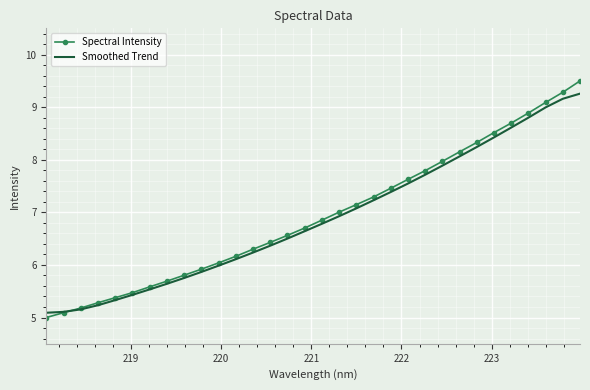

Reading left to right, what are all the values shown in this chart?

Spectral Intensity: 5.0	5.1	5.2	5.3	5.4	5.5	5.6	5.7	5.8	5.9	6.0	6.2	6.3	6.4	6.6	6.7	6.9	7.0	7.1	7.3	7.5	7.6	7.8	8.0	8.2	8.3	8.5	8.7	8.9	9.1	9.3	9.5
Smoothed Trend: 5.1	5.1	5.2	5.2	5.3	5.4	5.5	5.6	5.8	5.9	6.0	6.1	6.2	6.4	6.5	6.6	6.8	6.9	7.1	7.2	7.4	7.5	7.7	7.9	8.1	8.2	8.4	8.6	8.8	9.0	9.2	9.3